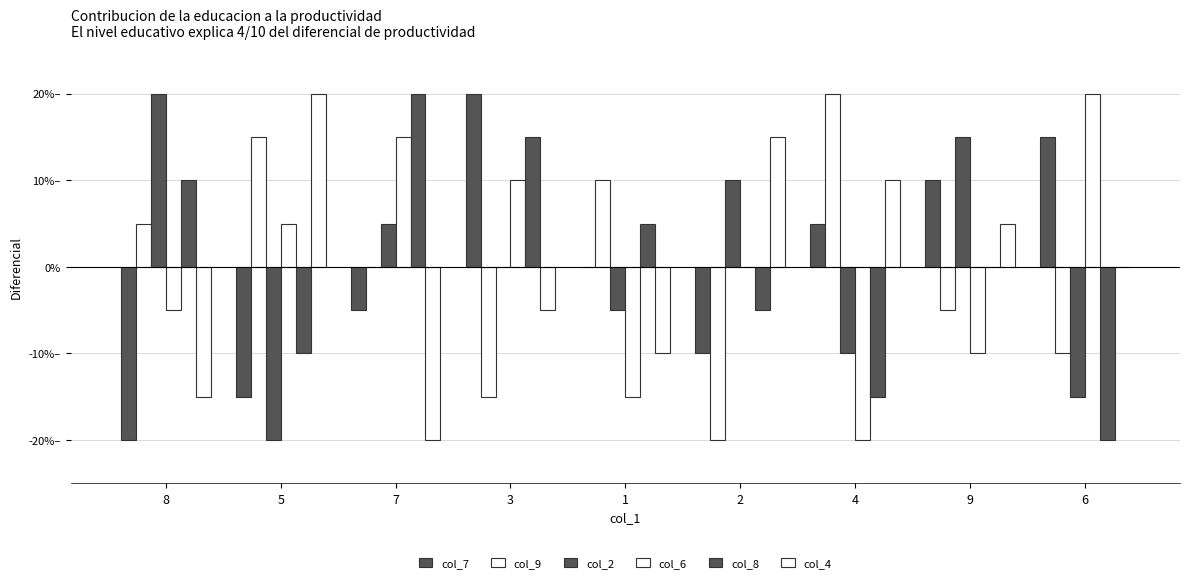

At which label does col_9 reach its minimum?

2